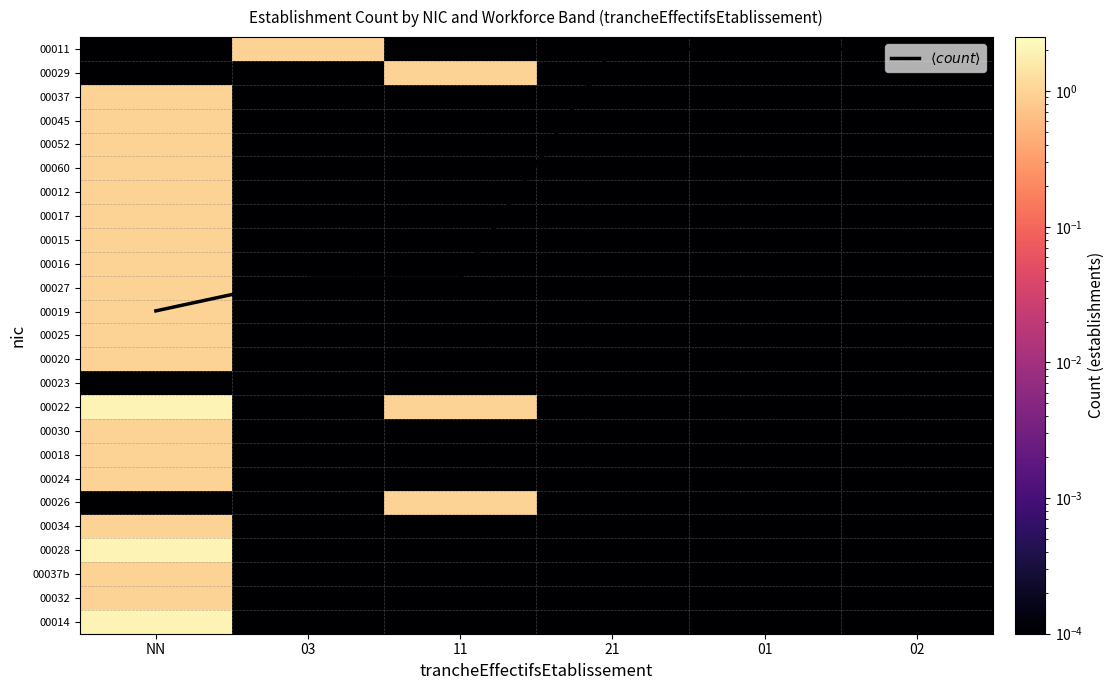

The $\langle count \rangle$ series shows 0.0 at 01. True or false?

True